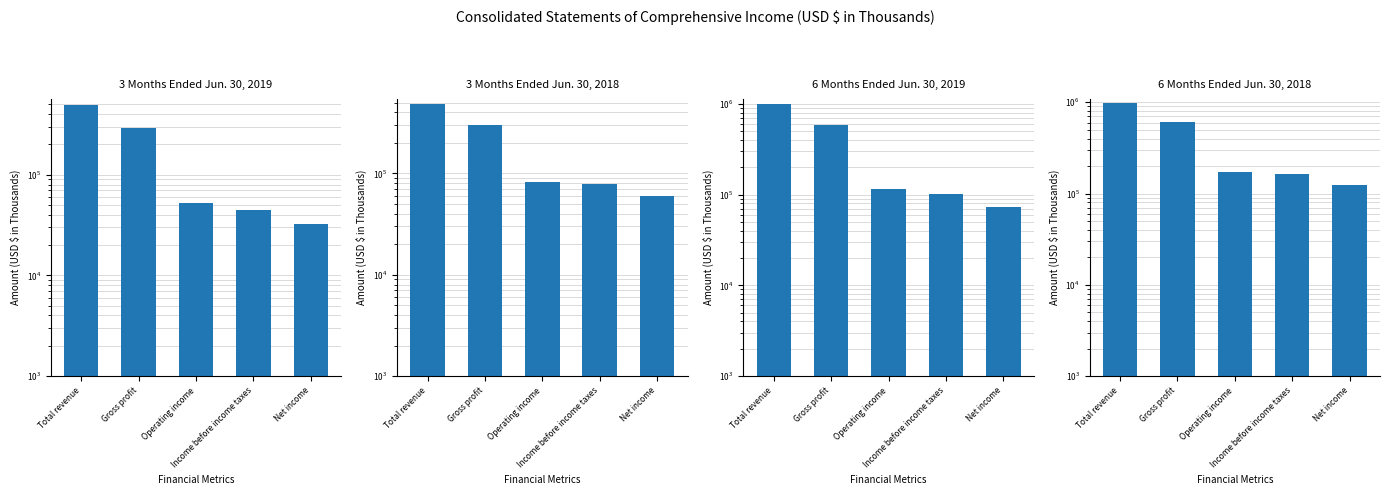

List the labels in order of 3 Months Ended Jun. 30, 2018 value, largest first.

Total revenue, Gross profit, Operating income, Income before income taxes, Net income